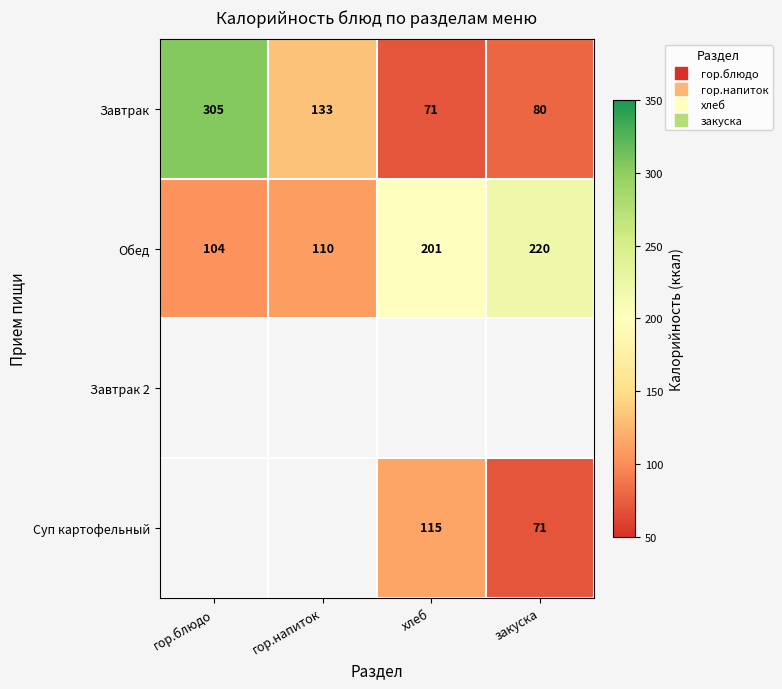

Rank the series by their maximum value, from lowest to highest.

Обед, Завтрак 2, Суп картофельный, Завтрак